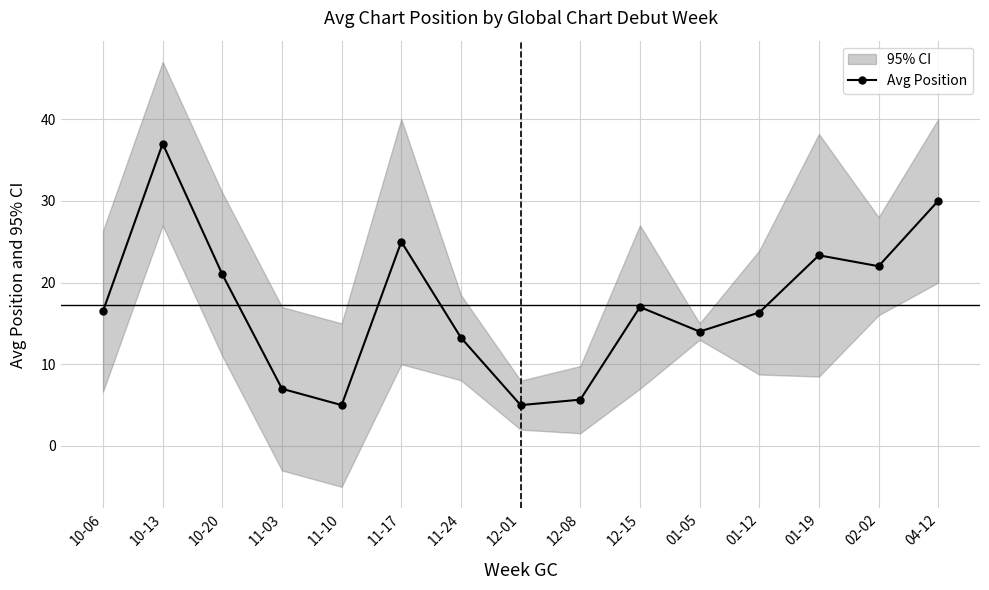

Which category has the lowest value across all series?

11-10